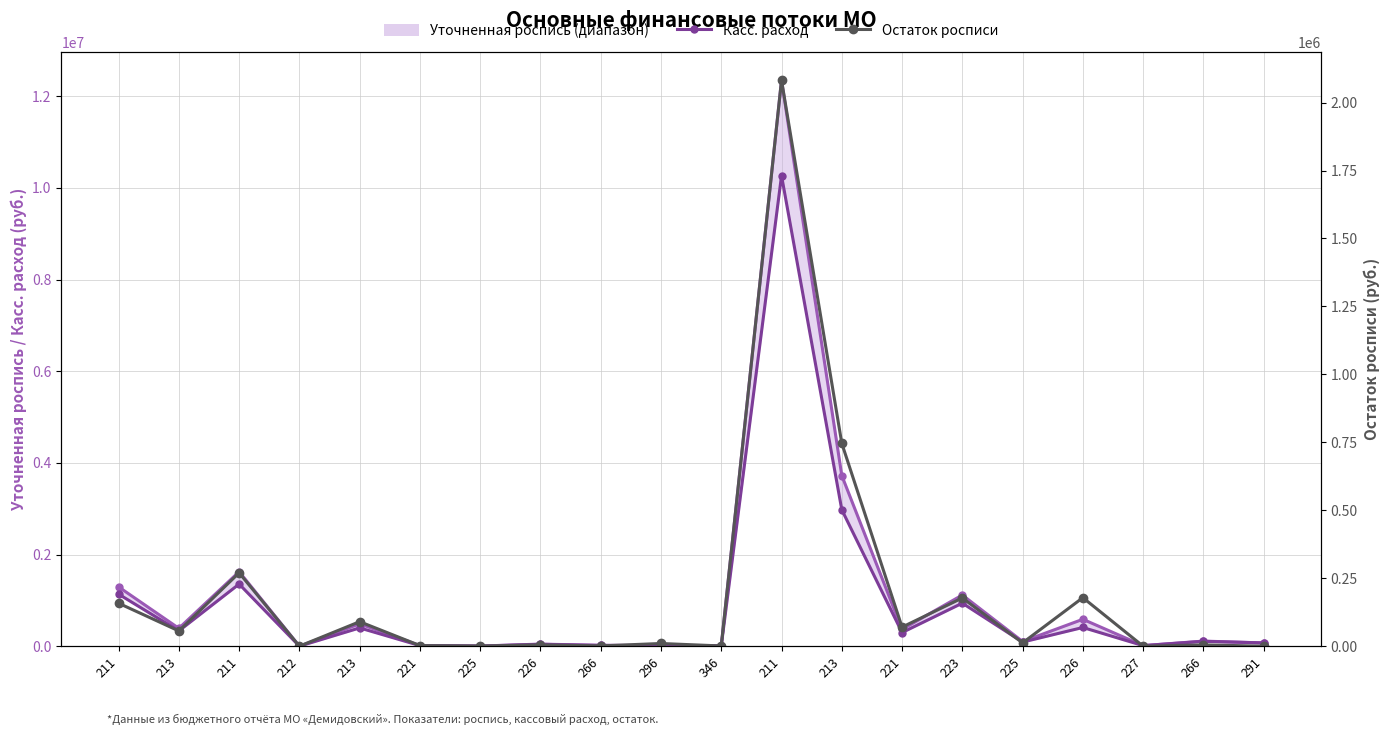

How many interior local valleys does the Уточненная роспись series have?

8